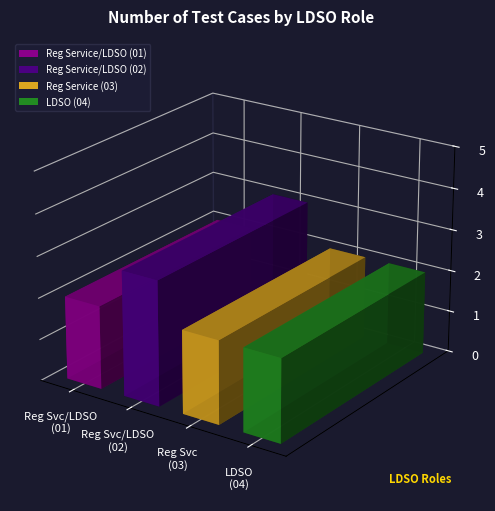

Is it true that the value at TS_BP0011B_01
Reg Service/LDSO is 1?

False